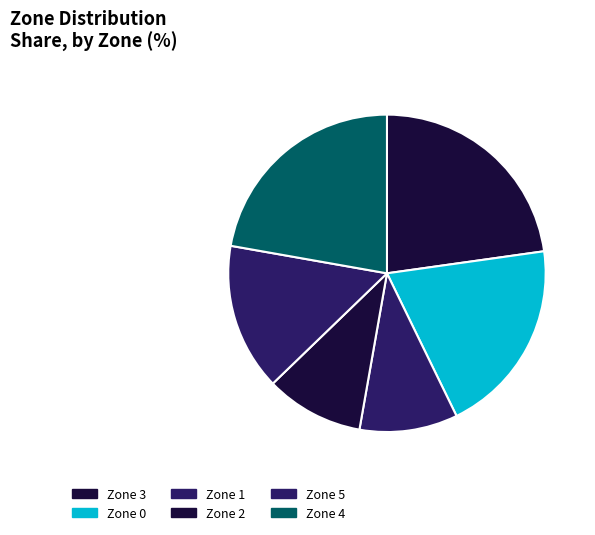

How many slices are in this pie chart?

6